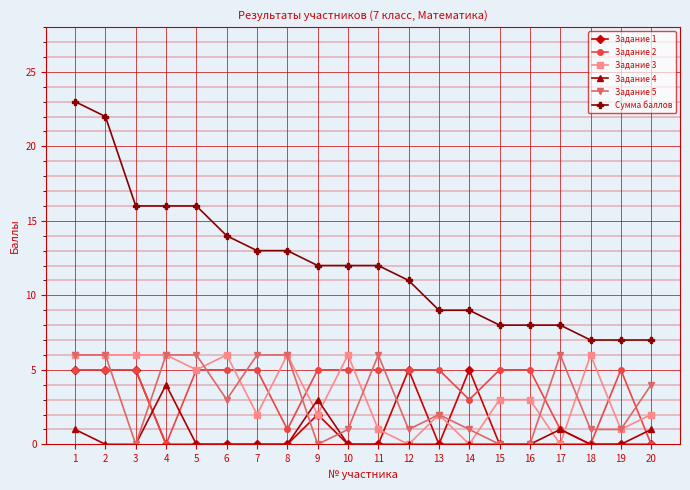

Is the value of Задание 1 at 14 greater than the value of Задание 3 at 11?

Yes